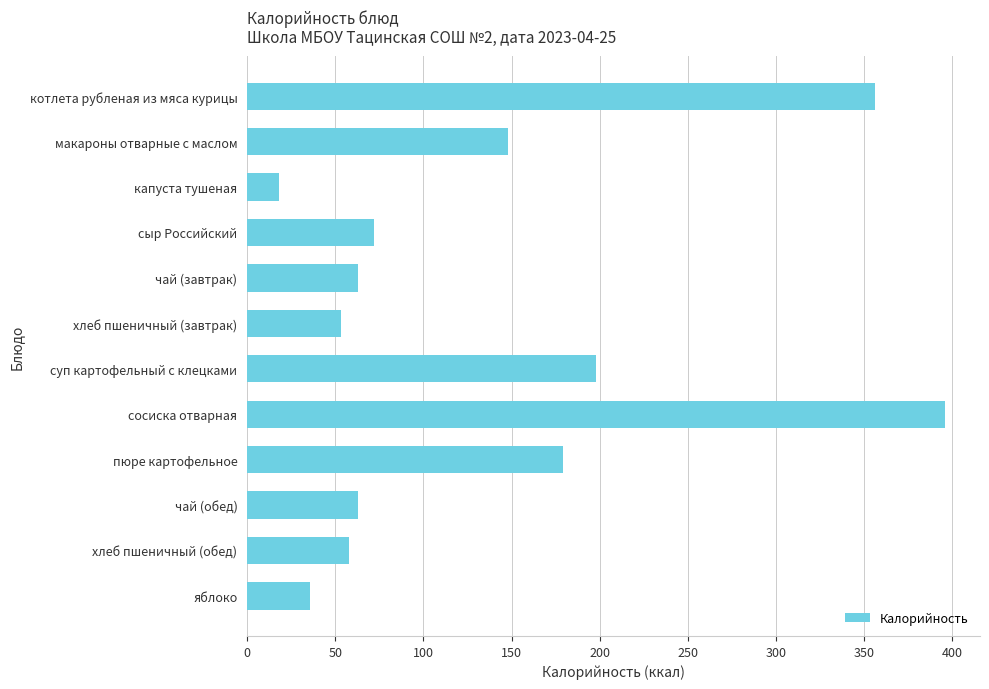

What is the value of the 8th bar from the top?

396.0